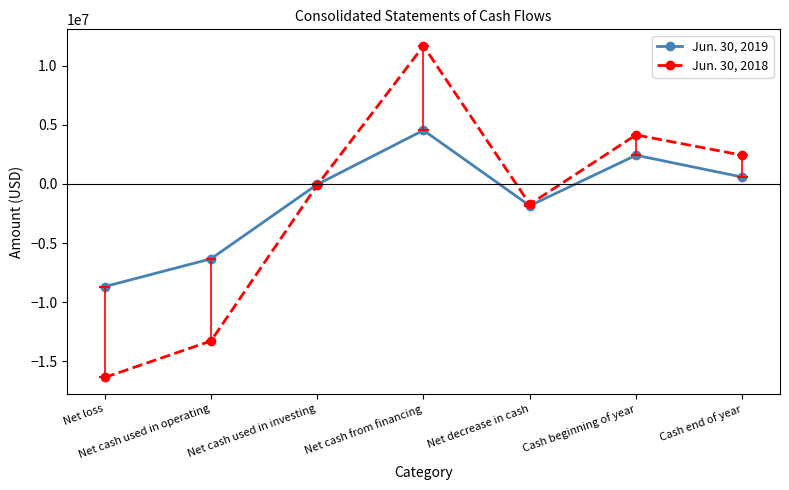

Does the chart display data point markers on the line(s)?

Yes